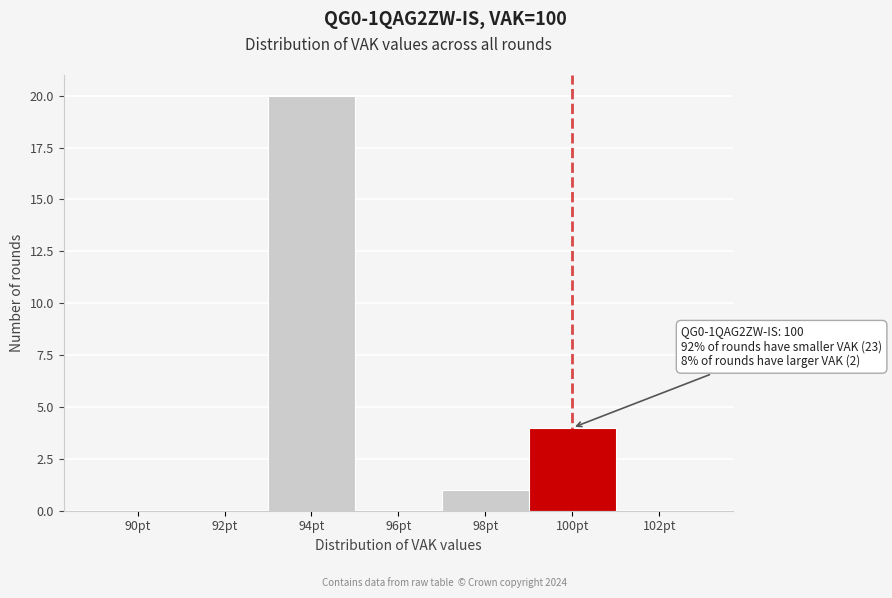

Reading right to left, list all the values displayed in this chart.

102pt=0	100pt=4	98pt=1	96pt=0	94pt=20	92pt=0	90pt=0